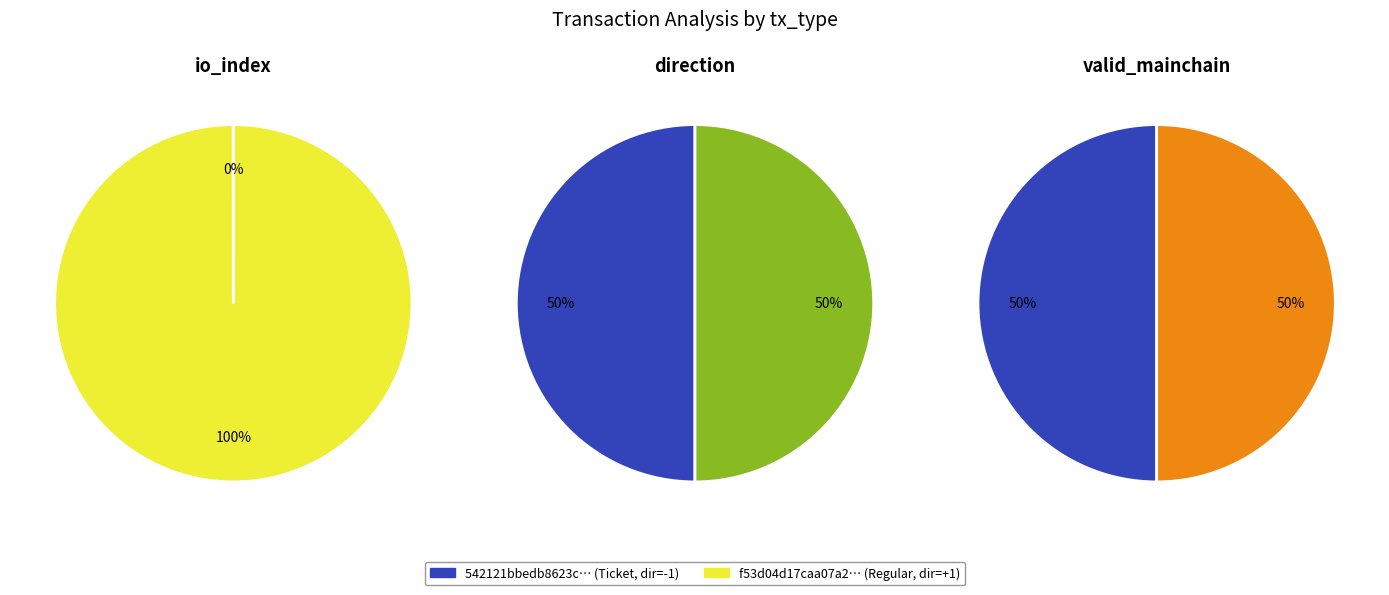

Does any single category account for the majority?

Yes